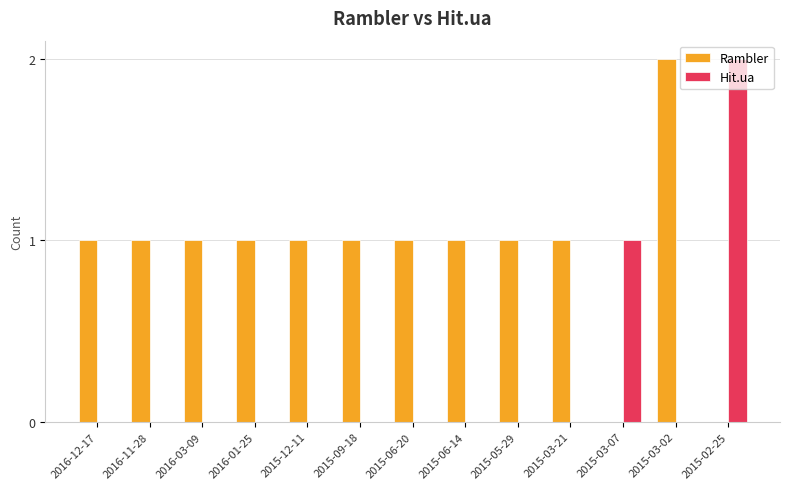

How many data points does each series have?

13